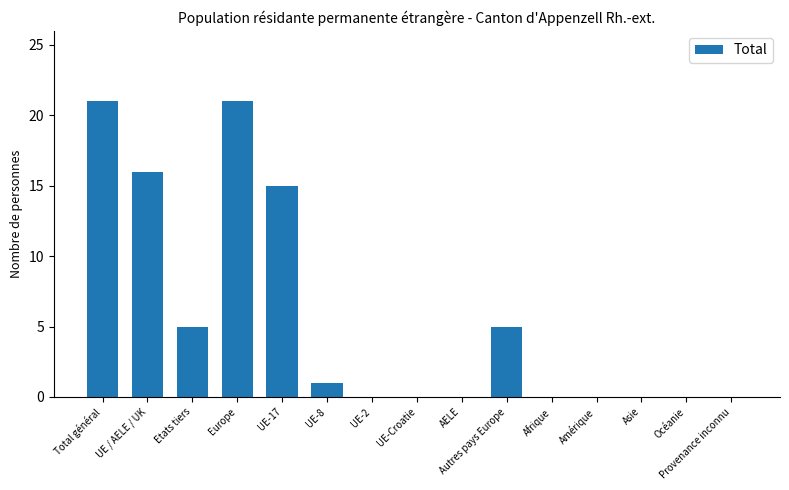

Reading left to right, transcribe all the data shown in this chart.

Total général=21	UE / AELE / UK=16	Etats tiers=5	Europe=21	UE-17=15	UE-8=1	UE-2=0	UE-Croatie=0	AELE=0	Autres pays Europe=5	Afrique=0	Amérique=0	Asie=0	Océanie=0	Provenance inconnu=0